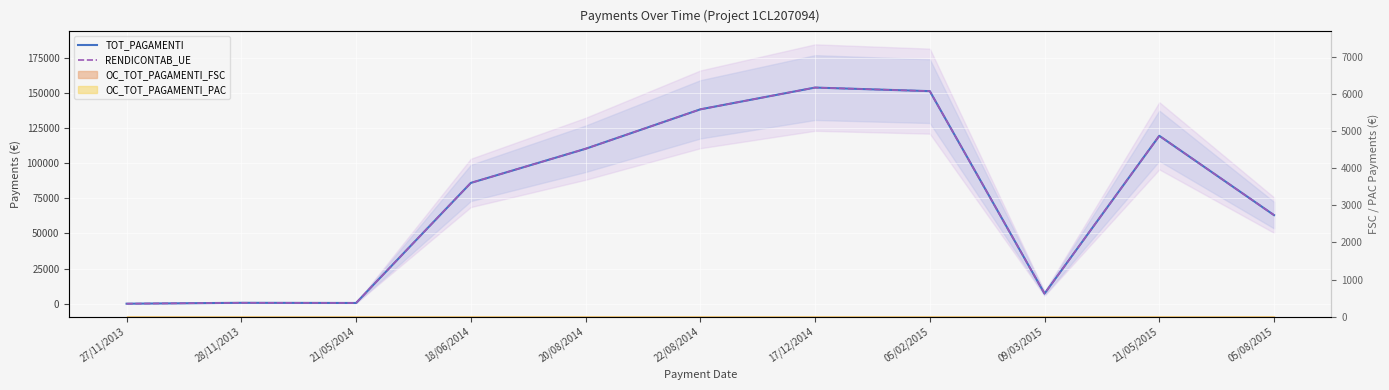

How many lines are shown in the chart?

2